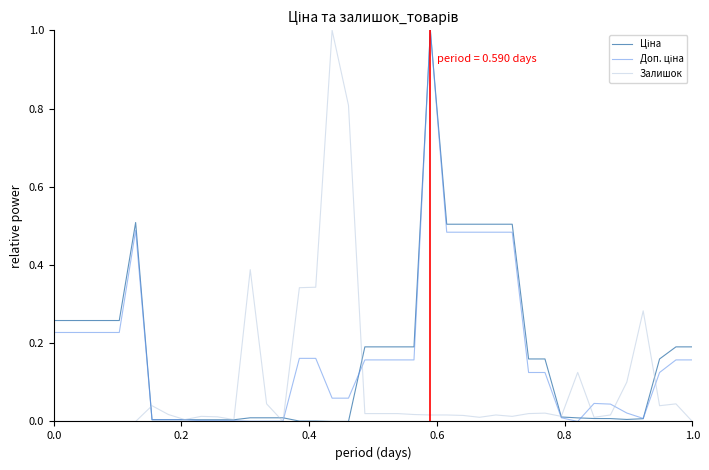

What is the maximum value shown in the chart?

1.0